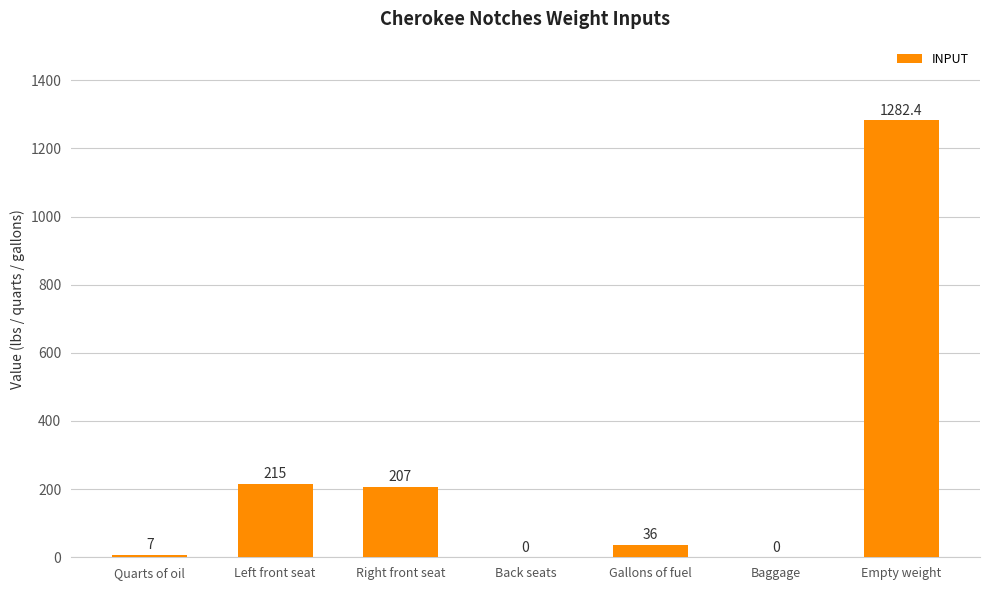

At which label is the value closest to 641?

Left front seat